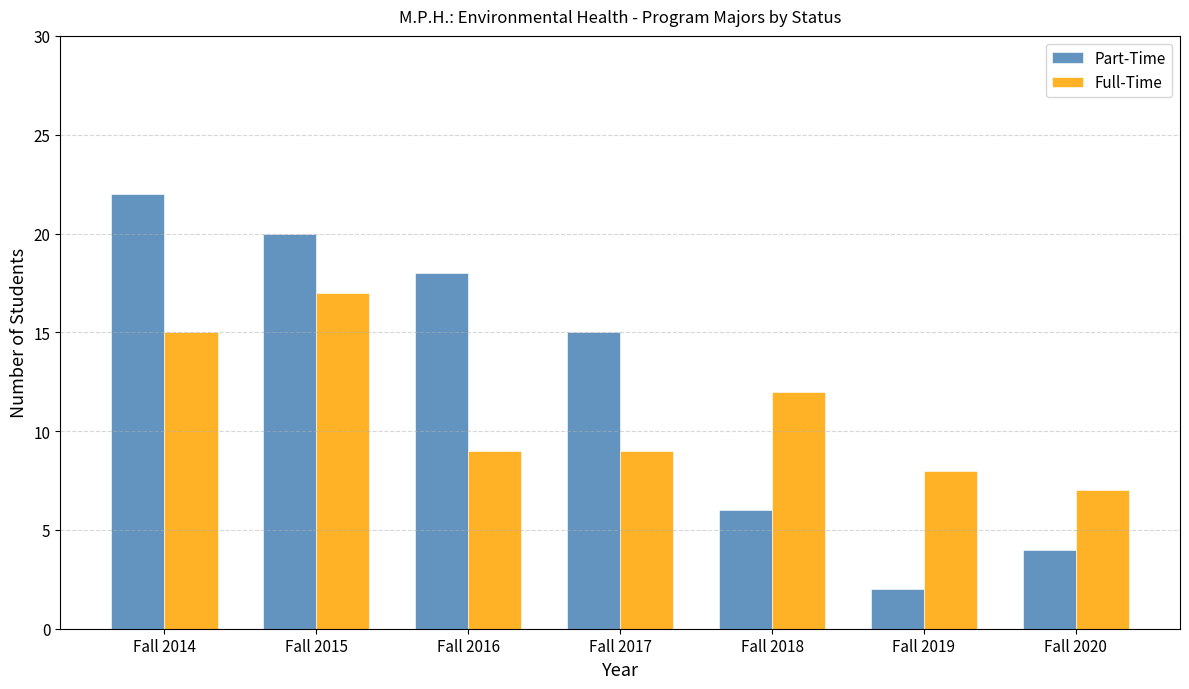

At which label does Full-Time first exceed 9?

Fall 2014